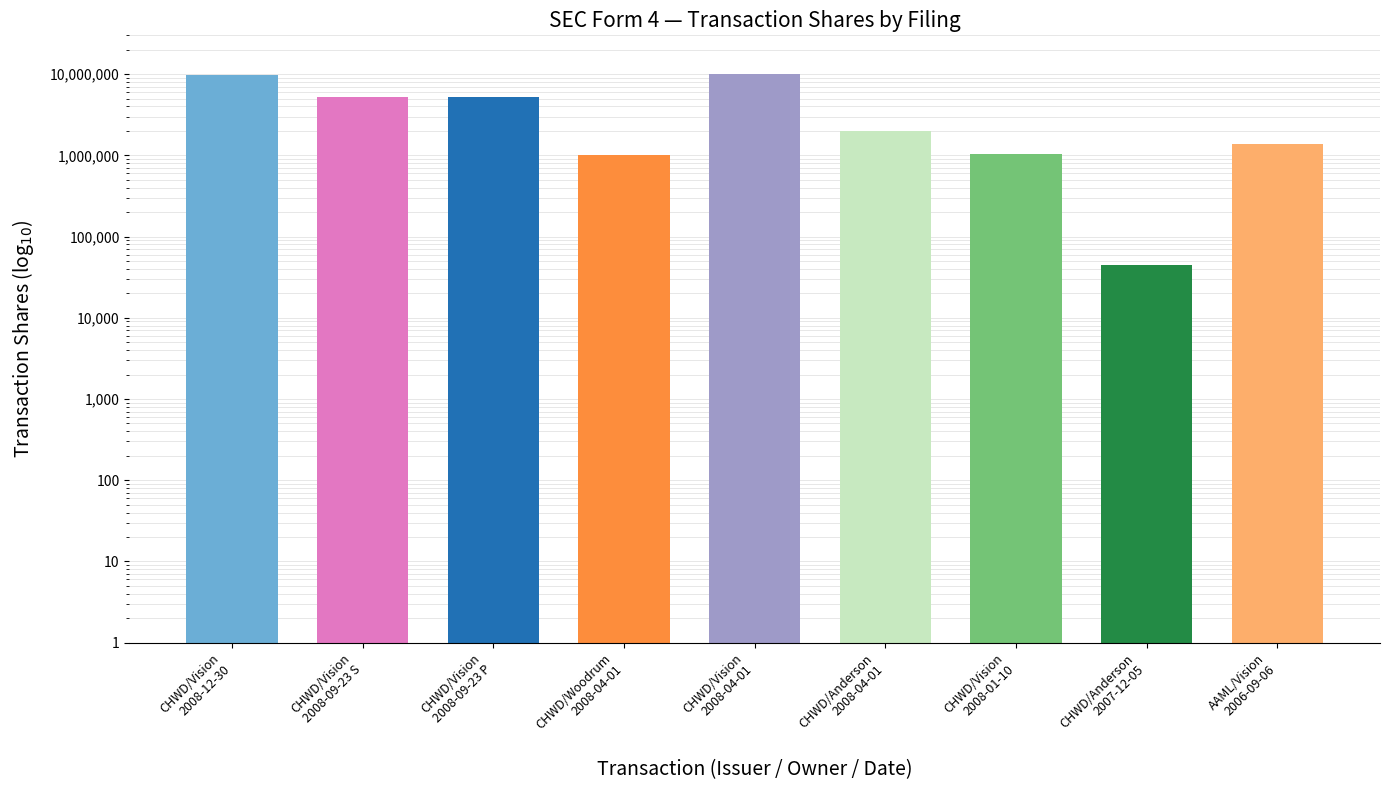

Where does the data first go above 2000000?

CHWD/Vision
2008-12-30